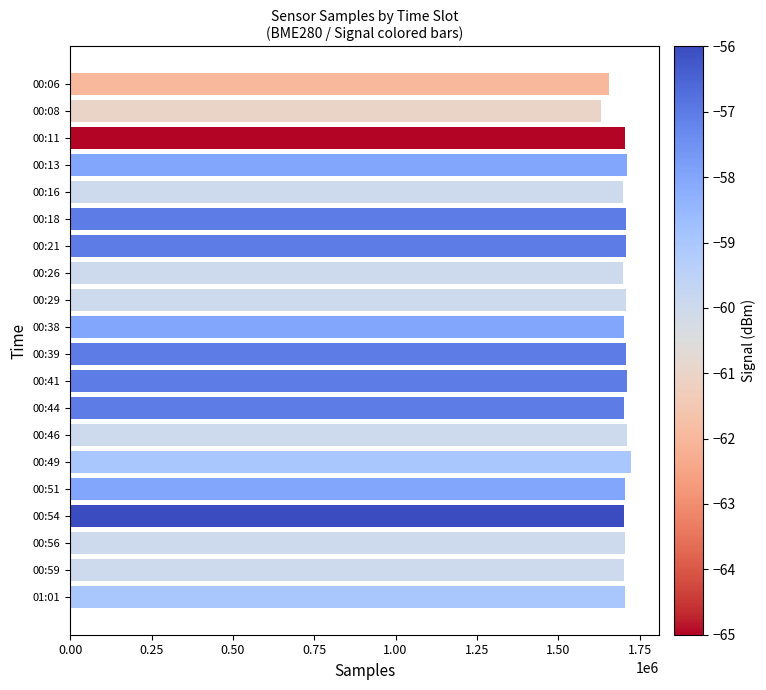

Which label corresponds to the smallest value in the chart?

00:08